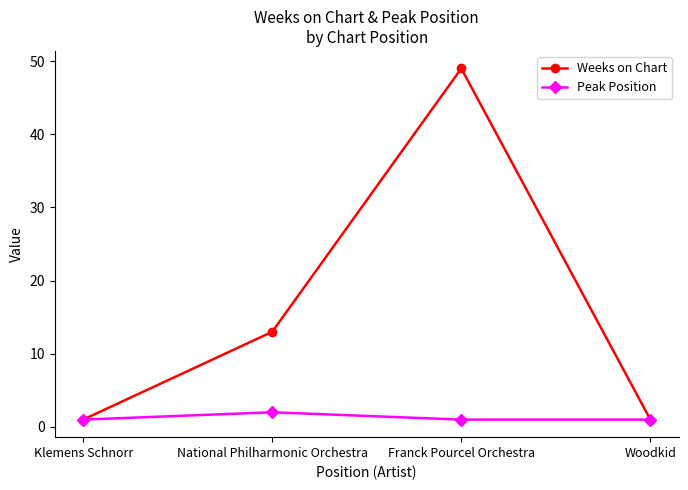

Rank the series by their average value, from lowest to highest.

Peak Position, Weeks on Chart